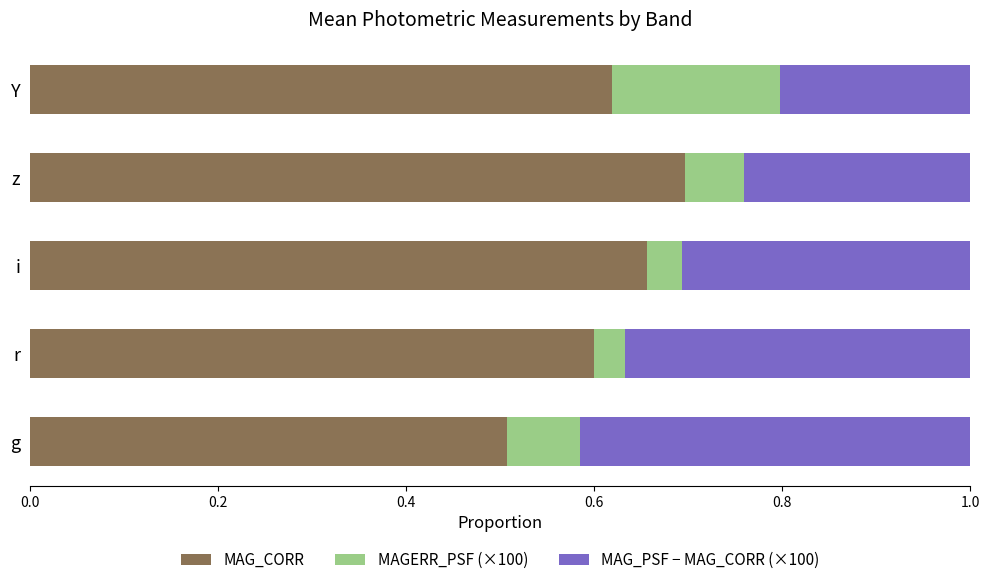

What is the sum of the MAG_CORR values at Y and g?

1.1